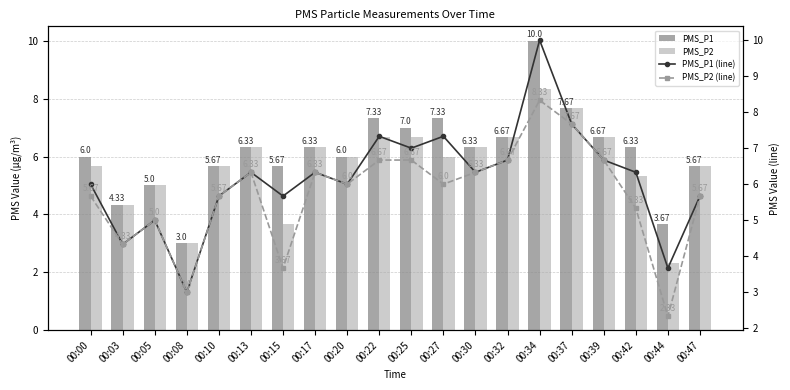

What is the value of the PMS_P1 (line) bar at the 5th from the left?

5.7